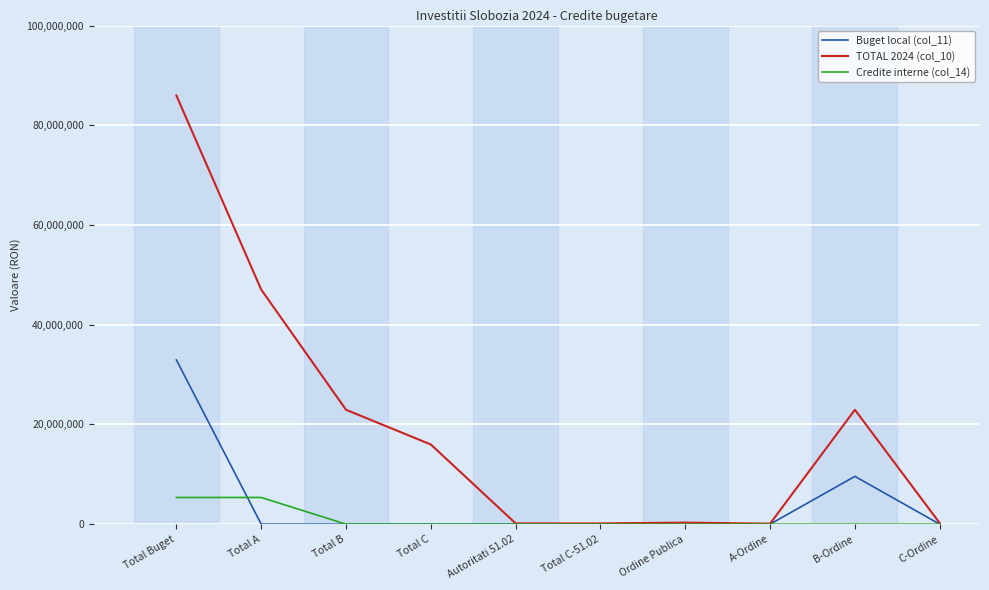

Which category has the highest value in the TOTAL 2024 (col_10) series?

Total Buget